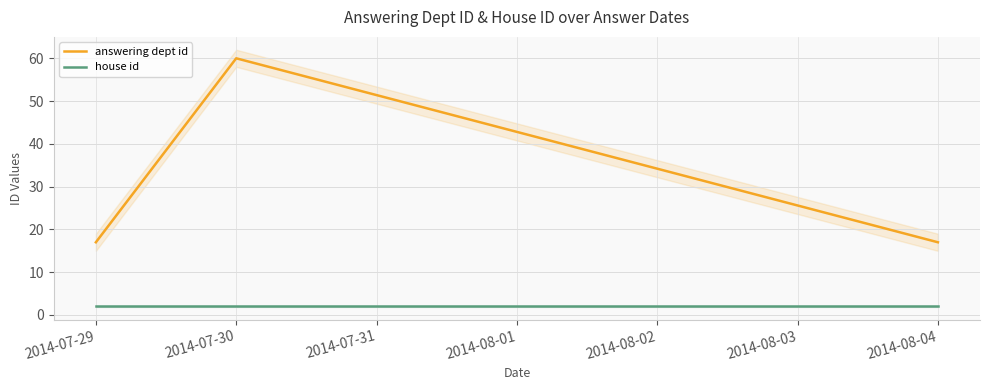

List the series in order of their peak value, lowest first.

house id, answering dept id